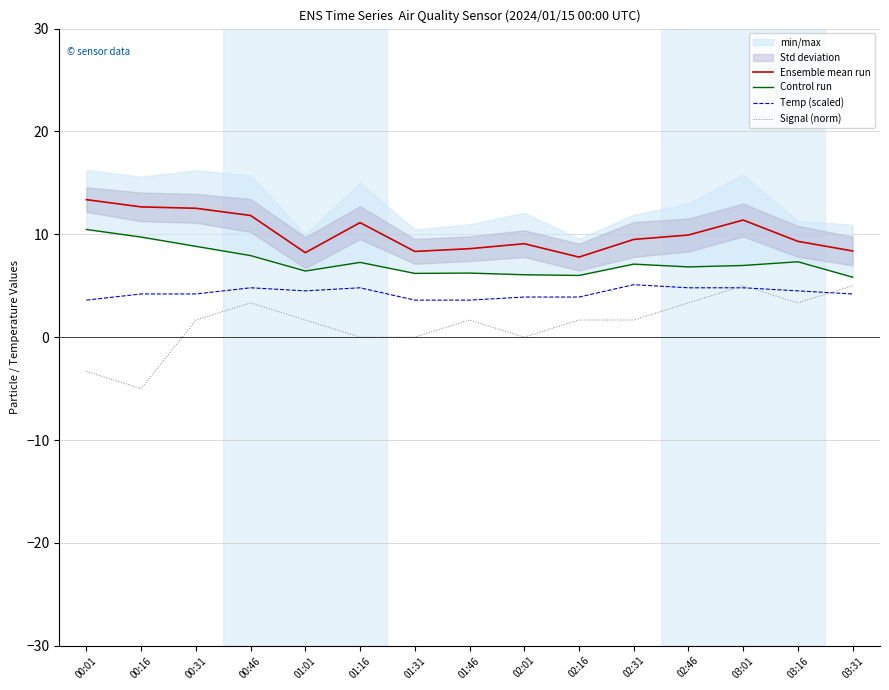

How many lines are shown in the chart?

4